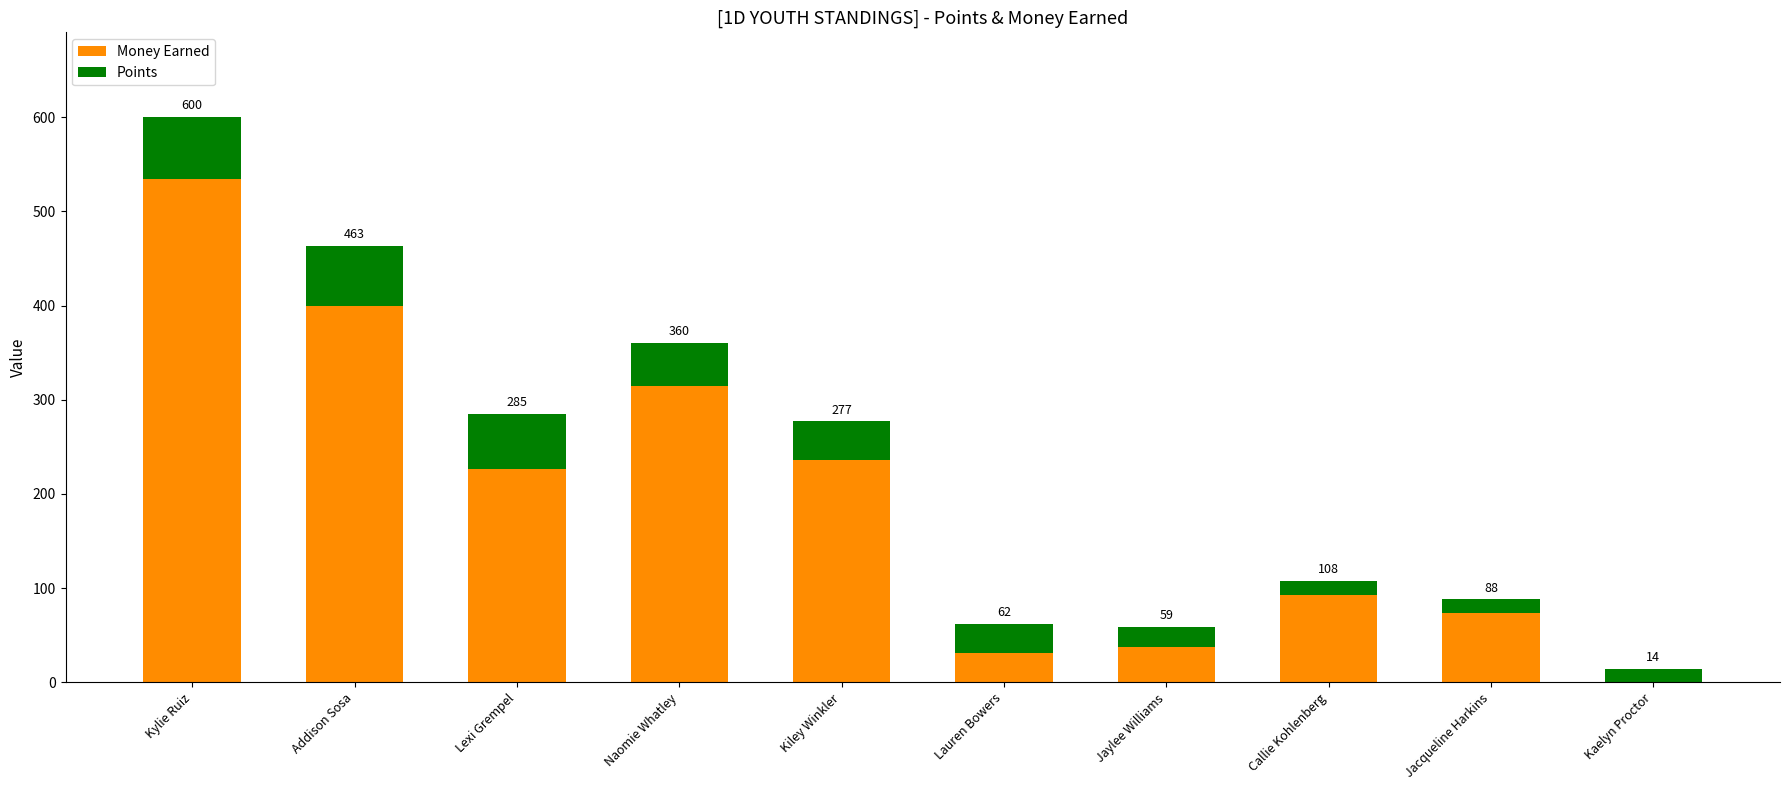

What are all the series names shown in the legend?

Money Earned, Points